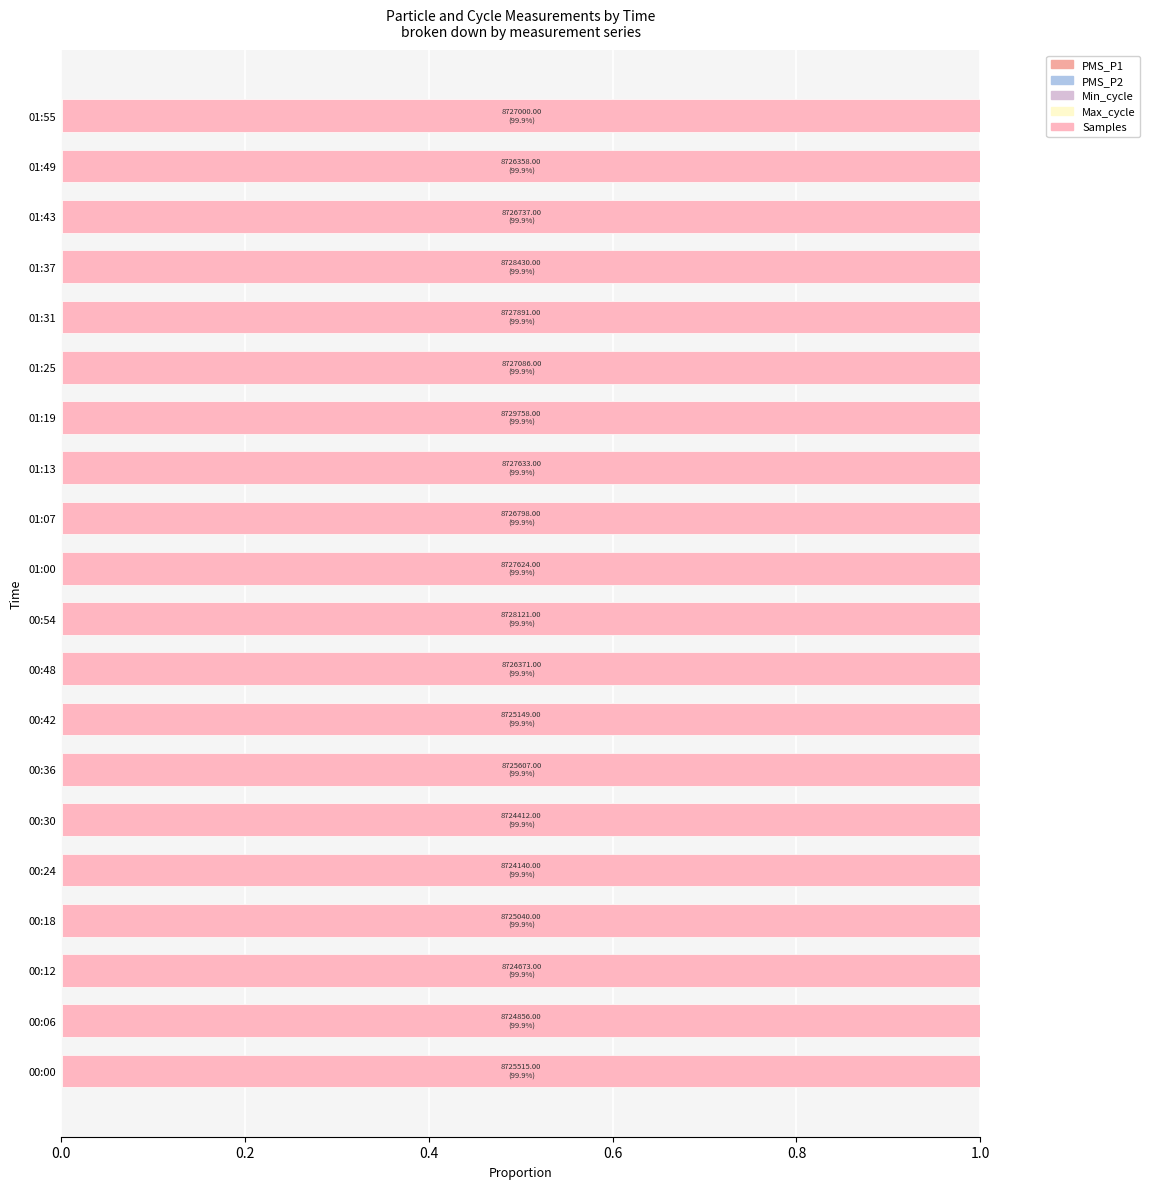

Rank the series by their maximum value, from highest to lowest.

Samples, Min_cycle, Max_cycle, PMS_P1, PMS_P2